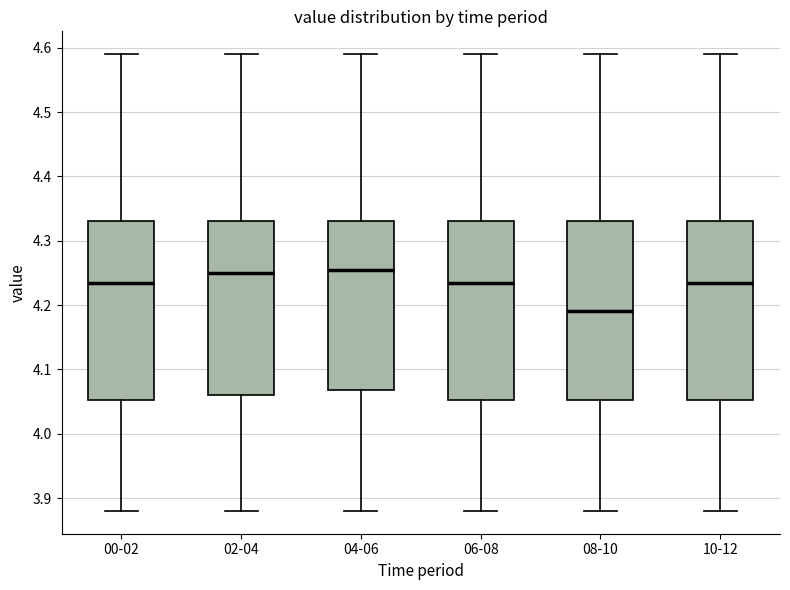

Reading left to right, read every box against the y-axis: the position of its median line, the range the box covers, and the ends of its whiskers. The values are not printed on the chart, so give them approximately, as read against the axis.

00-02: median 4.24, box 4.05 to 4.33, whiskers 3.88 to 4.59
02-04: median 4.25, box 4.06 to 4.33, whiskers 3.88 to 4.59
04-06: median 4.26, box 4.07 to 4.33, whiskers 3.88 to 4.59
06-08: median 4.24, box 4.05 to 4.33, whiskers 3.88 to 4.59
08-10: median 4.19, box 4.05 to 4.33, whiskers 3.88 to 4.59
10-12: median 4.24, box 4.05 to 4.33, whiskers 3.88 to 4.59